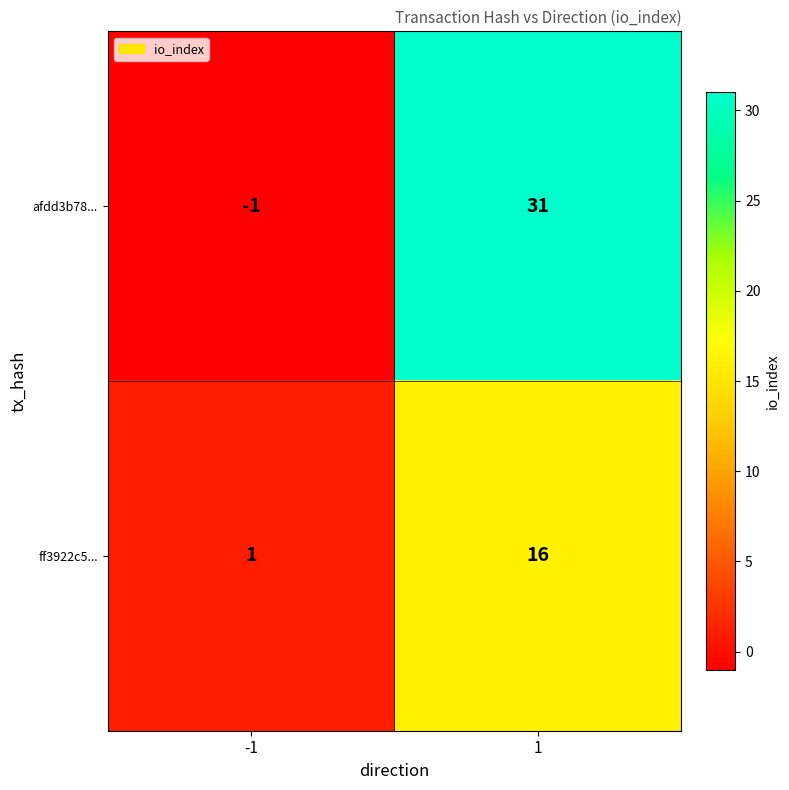

Which series has the widest spread of values?

afdd3b78...